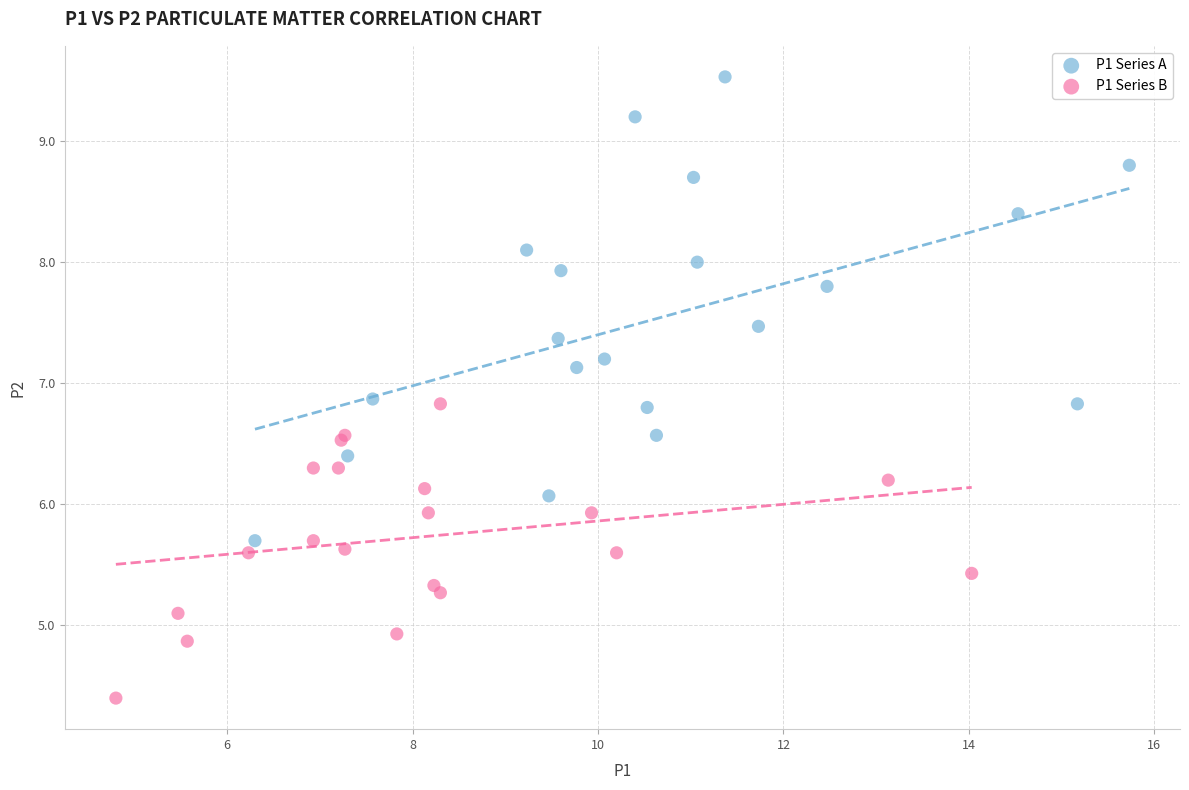

Which series reaches the minimum Y coordinate?

P1 Series B